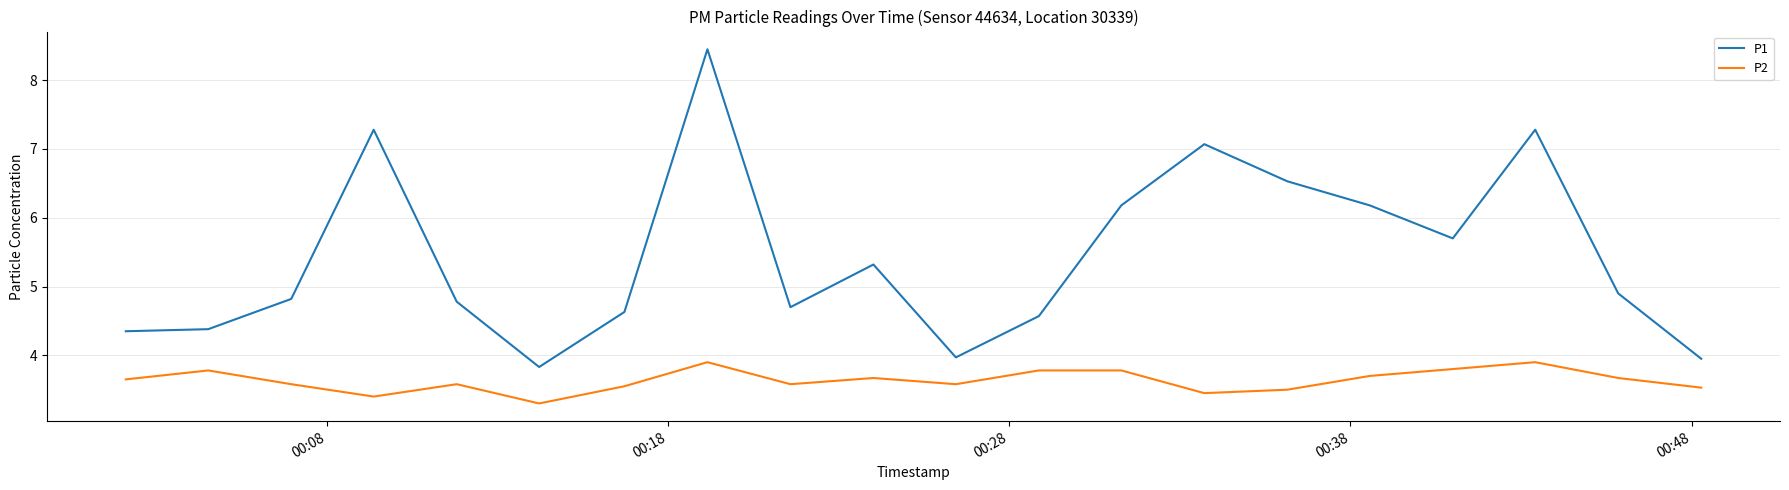

Rank the series by their maximum value, from highest to lowest.

P1, P2